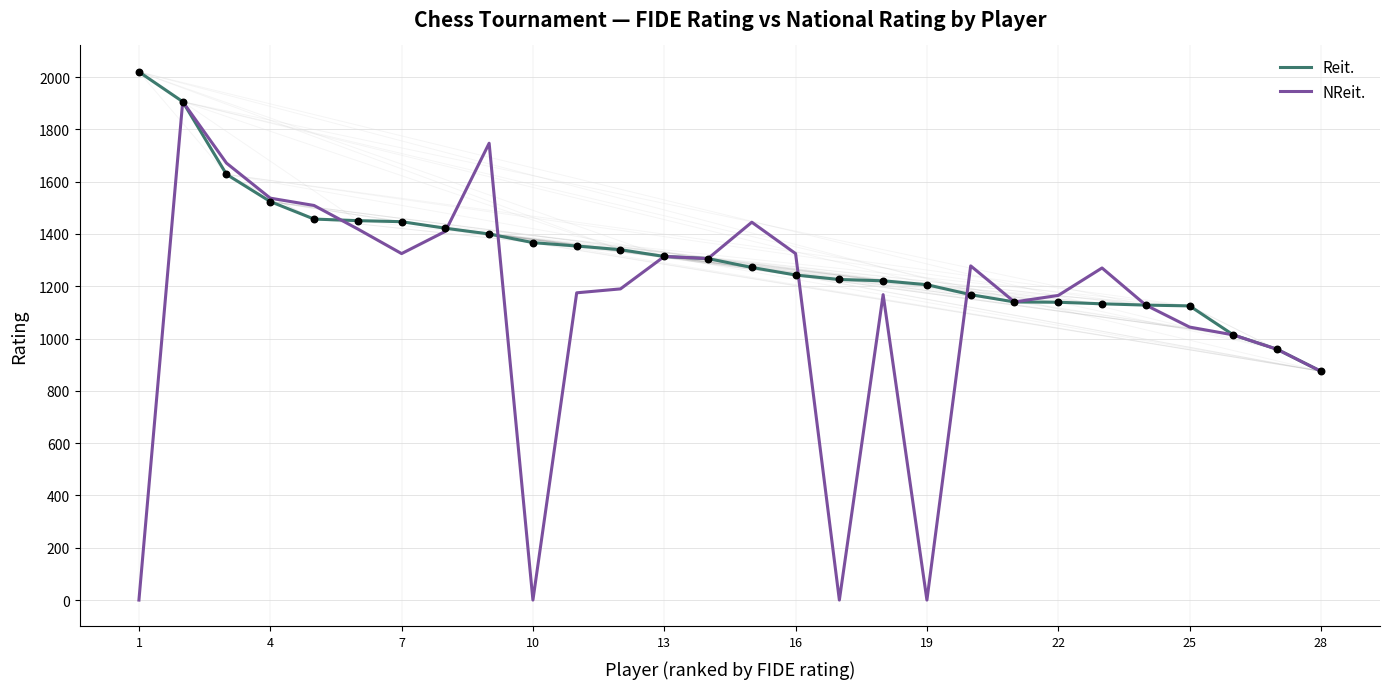

Which series has the largest total across all categories?

Reit.